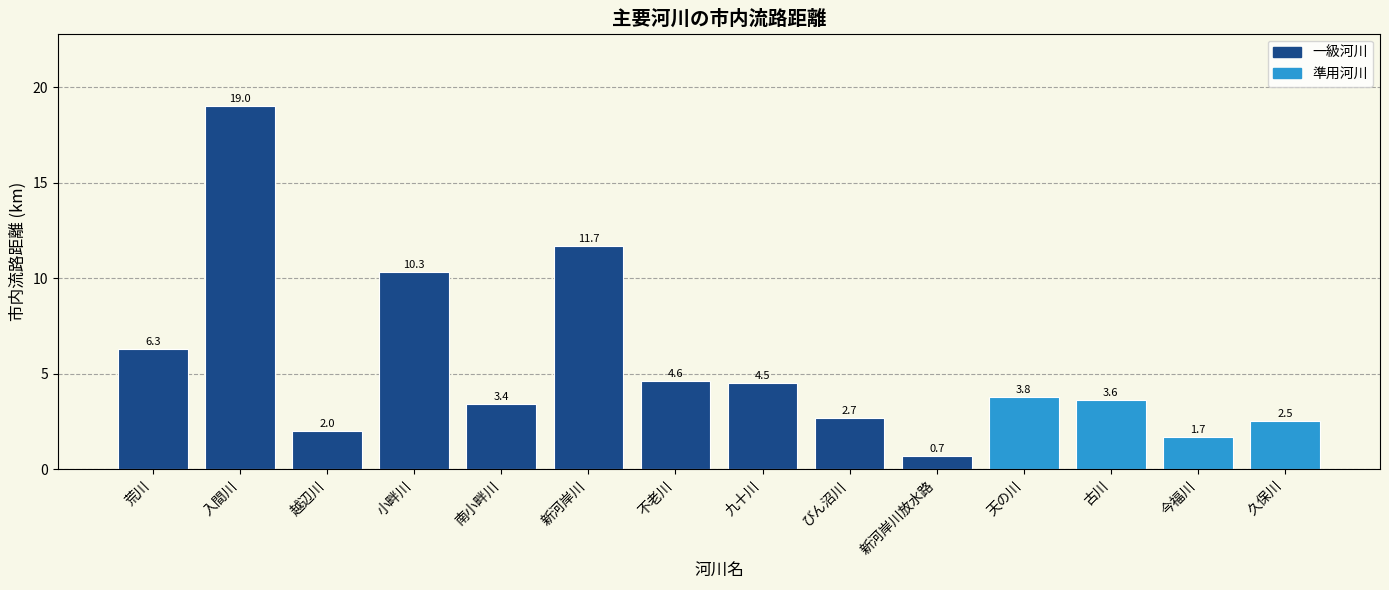

What is the average value?

5.5